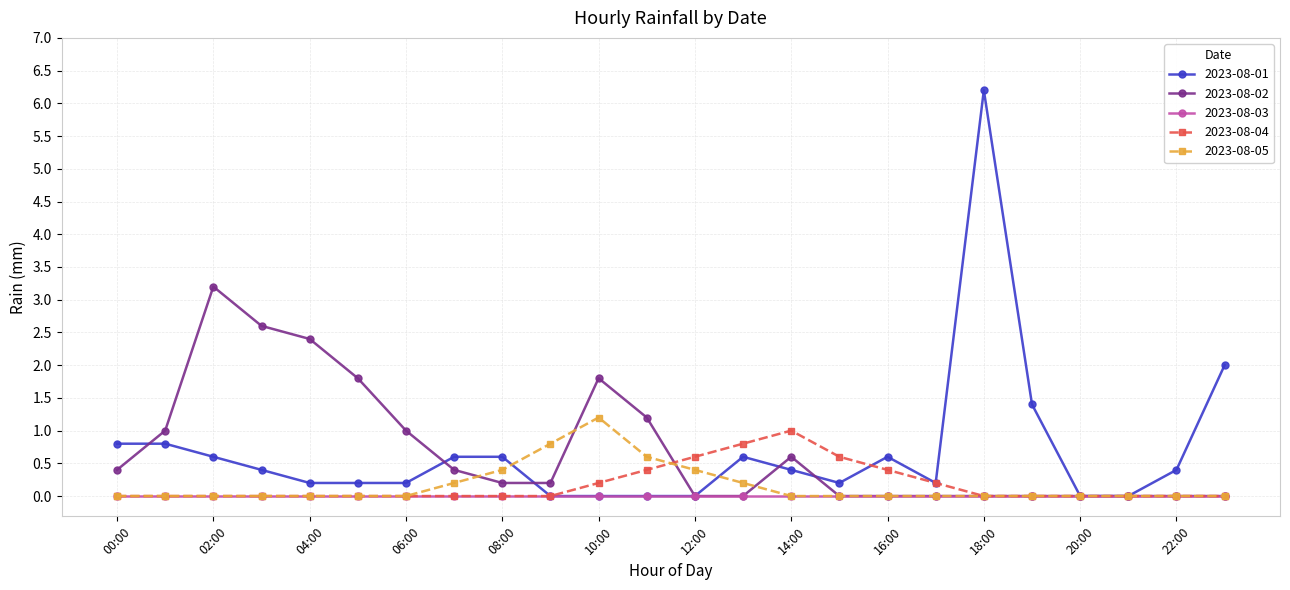

True or false: 2023-08-02 has more than 0 points higher than both neighbors.

True